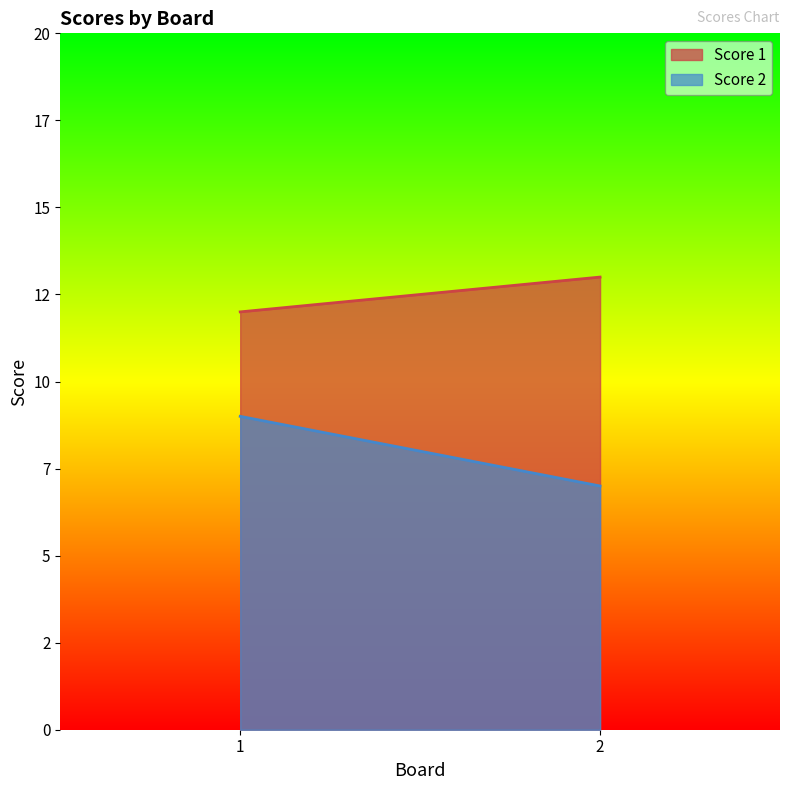

At 1, list the series in order from smallest to largest.

Score 2, Score 1